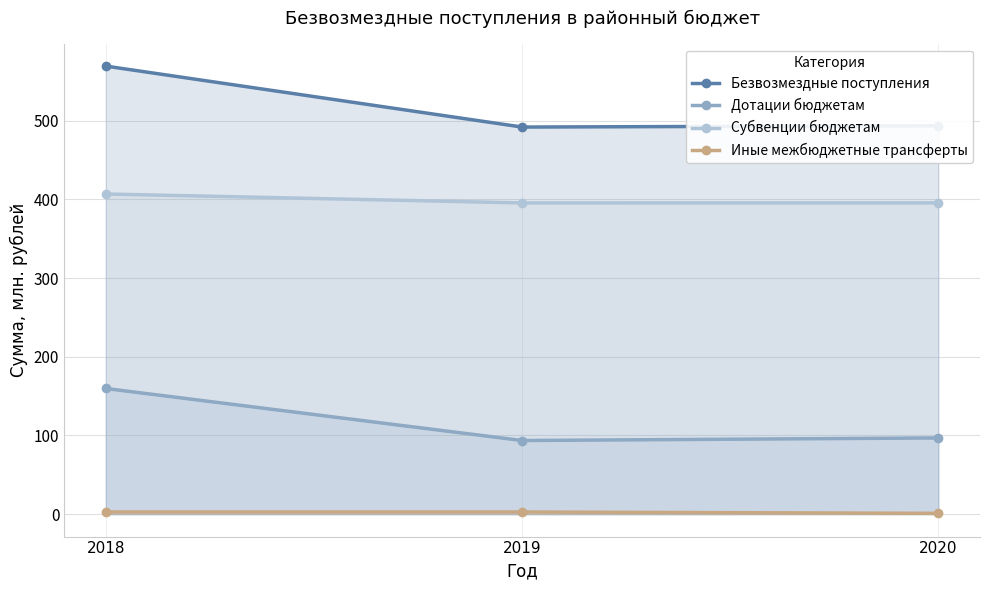

Is the value of Дотации бюджетам at 2018 greater than the value of Субвенции бюджетам at 2019?

No